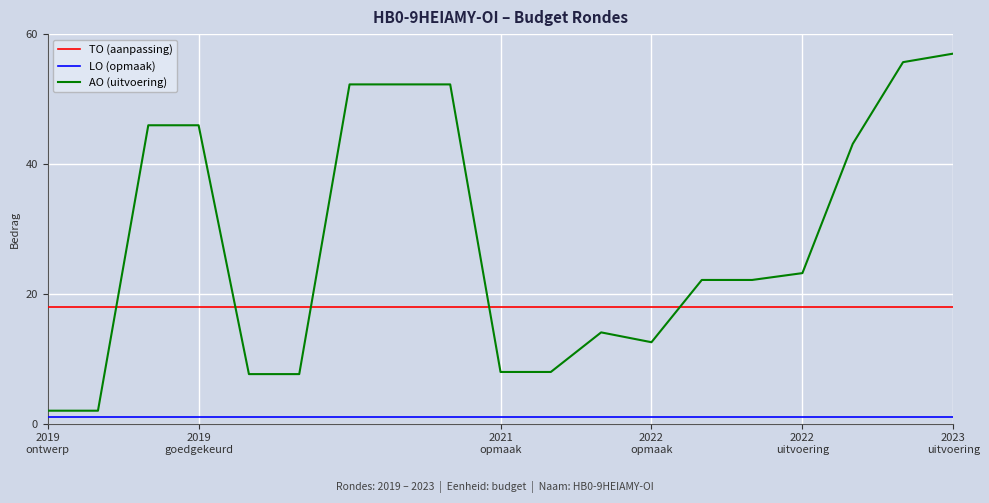

How many lines are shown in the chart?

3